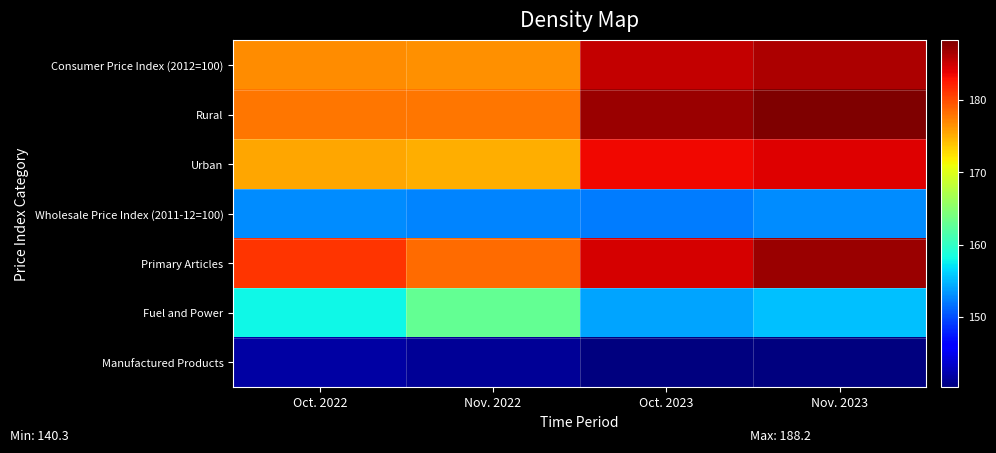

Reading left to right, extract all data points from this chart.

Consumer Price Index (2012=100): Oct. 2022=176.7	Nov. 2022=176.5	Oct. 2023=185.3	Nov. 2023=186.3
Rural: Oct. 2022=177.9	Nov. 2022=177.8	Oct. 2023=187.0	Nov. 2023=188.2
Urban: Oct. 2022=175.3	Nov. 2022=175.0	Oct. 2023=183.4	Nov. 2023=184.2
Wholesale Price Index (2011-12=100): Oct. 2022=152.9	Nov. 2022=152.5	Oct. 2023=152.1	Nov. 2023=152.9
Primary Articles: Oct. 2022=181.2	Nov. 2022=178.4	Oct. 2023=184.5	Nov. 2023=186.9
Fuel and Power: Oct. 2022=158.0	Nov. 2022=162.8	Oct. 2023=154.1	Nov. 2023=155.3
Manufactured Products: Oct. 2022=141.9	Nov. 2022=141.3	Oct. 2023=140.3	Nov. 2023=140.4